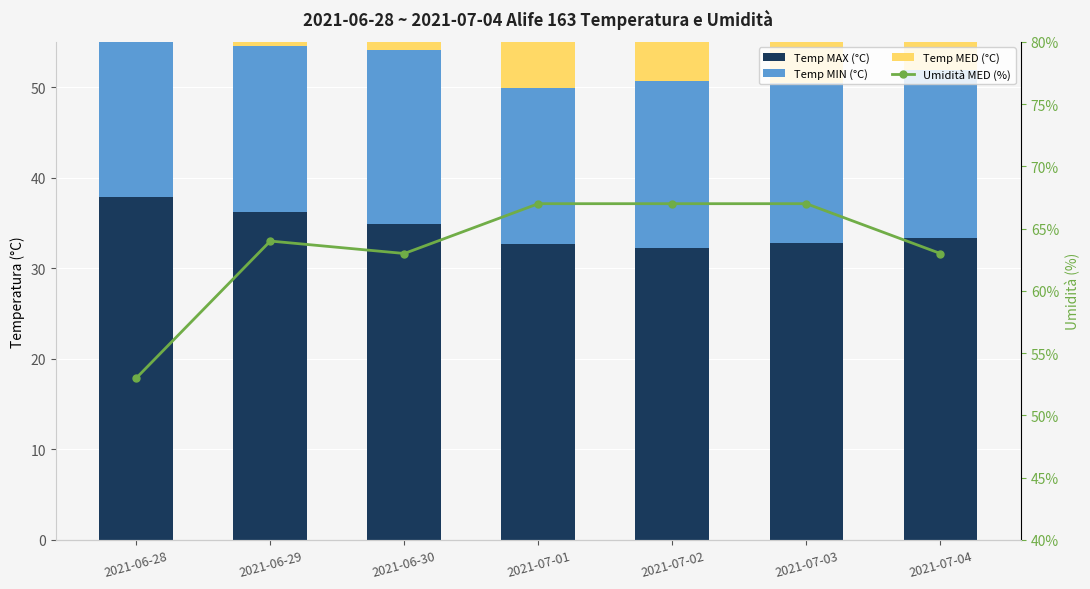

What is the highest value of the Temp MED (°C) series?

27.8